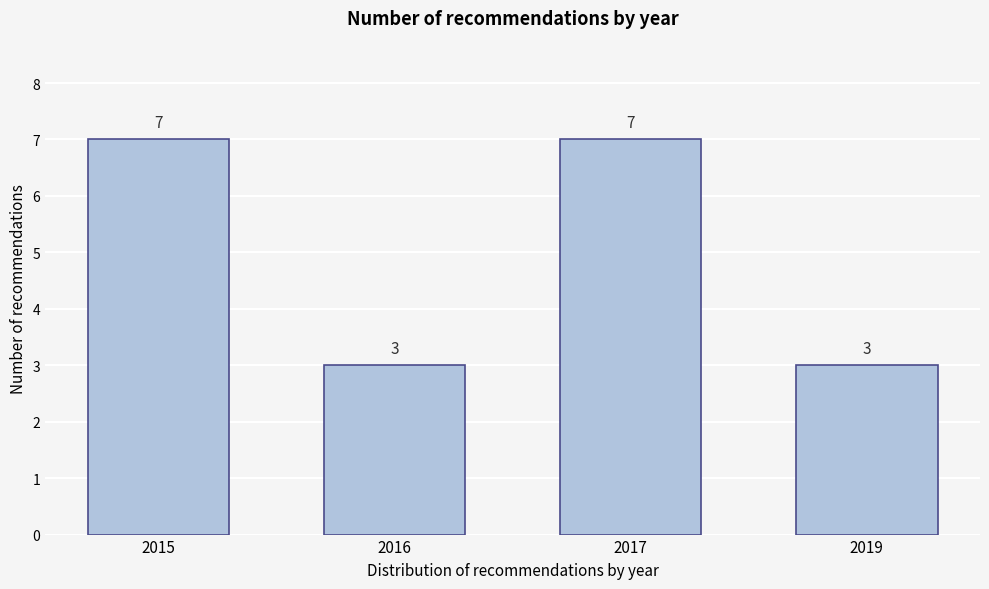

Reading right to left, what are all the values shown in this chart?

3	7	3	7